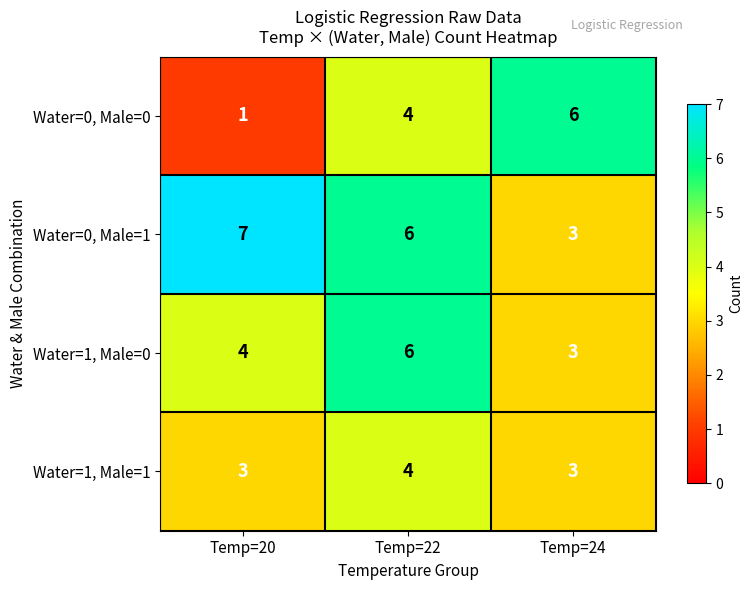

What is the difference between the maximum and second lowest values in the Water=1, Male=0 series?

2